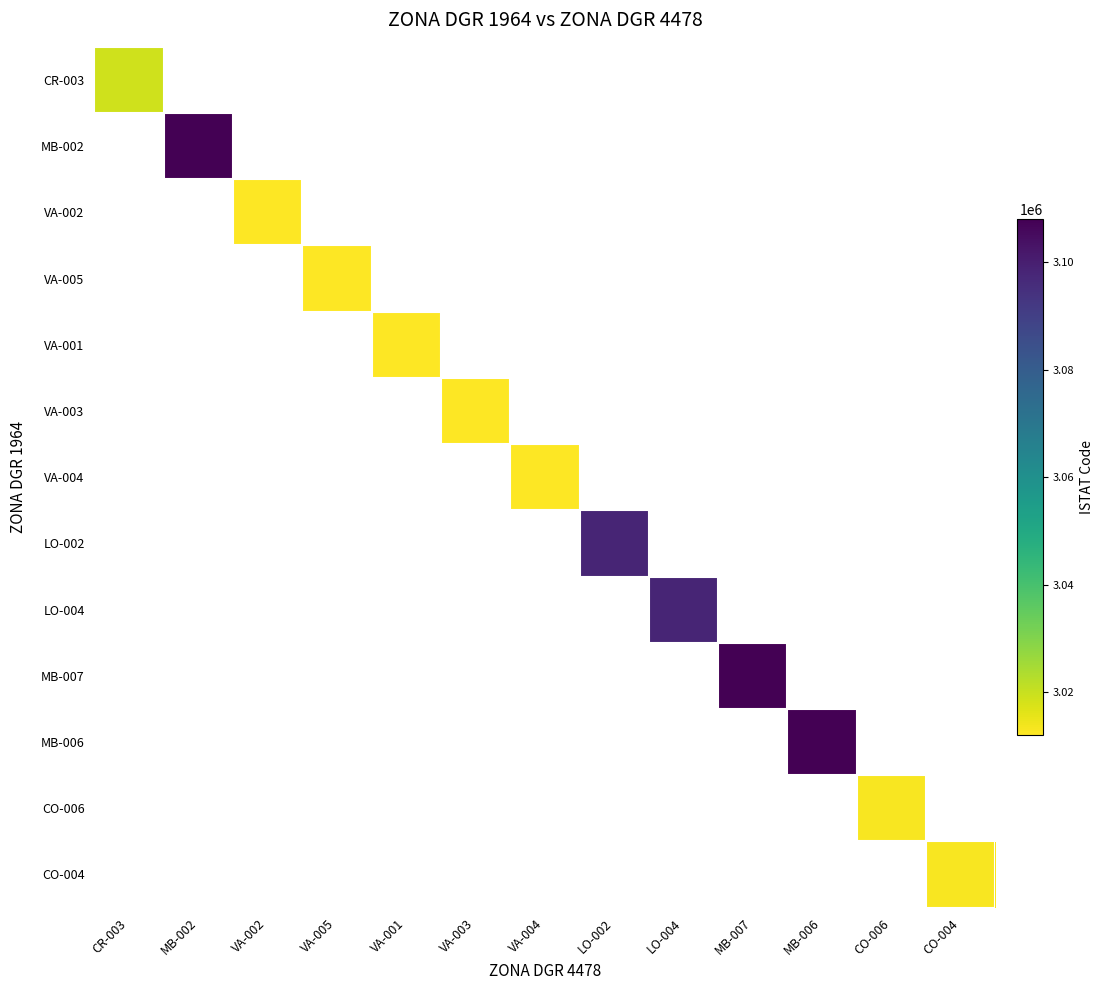

Which series has the largest range (max minus min)?

CR-003